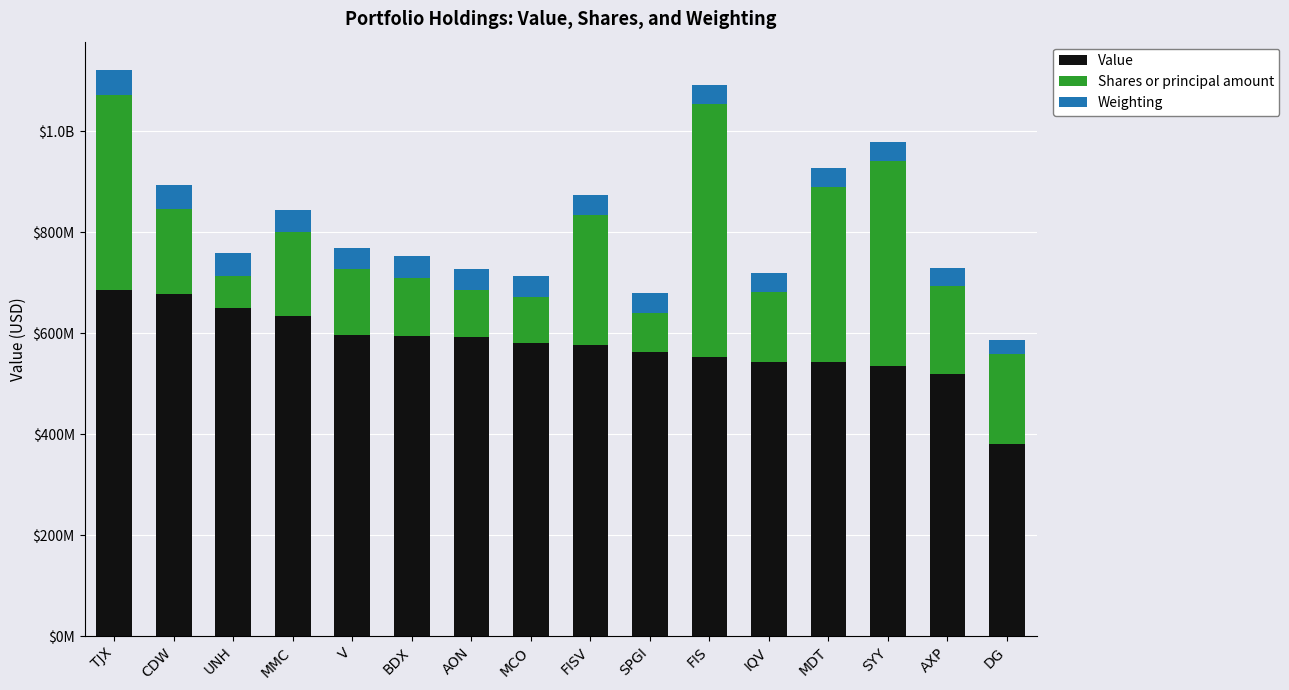

What are all the series names shown in the legend?

Value, Shares or principal amount, Weighting